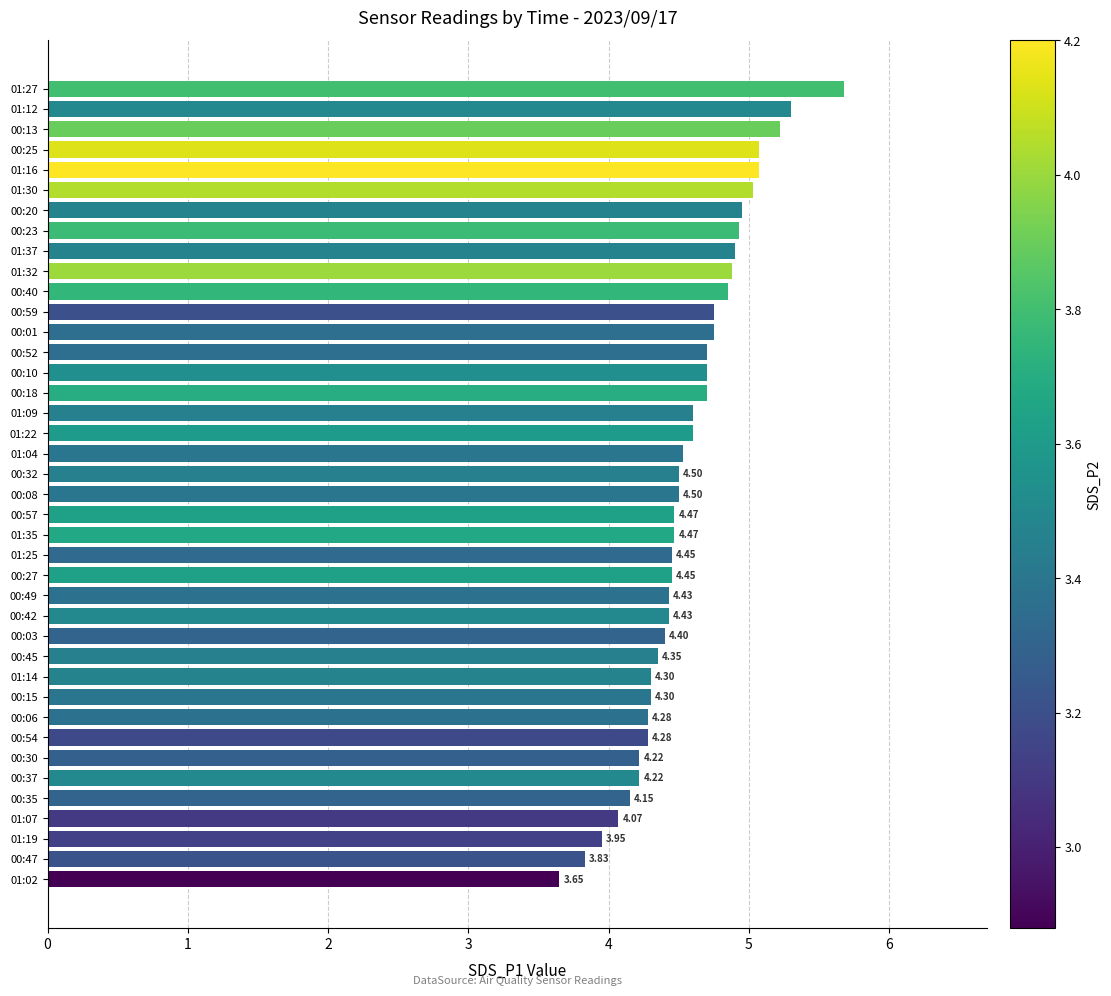

What is the difference between the values at 01:02 and 01:35?

0.8